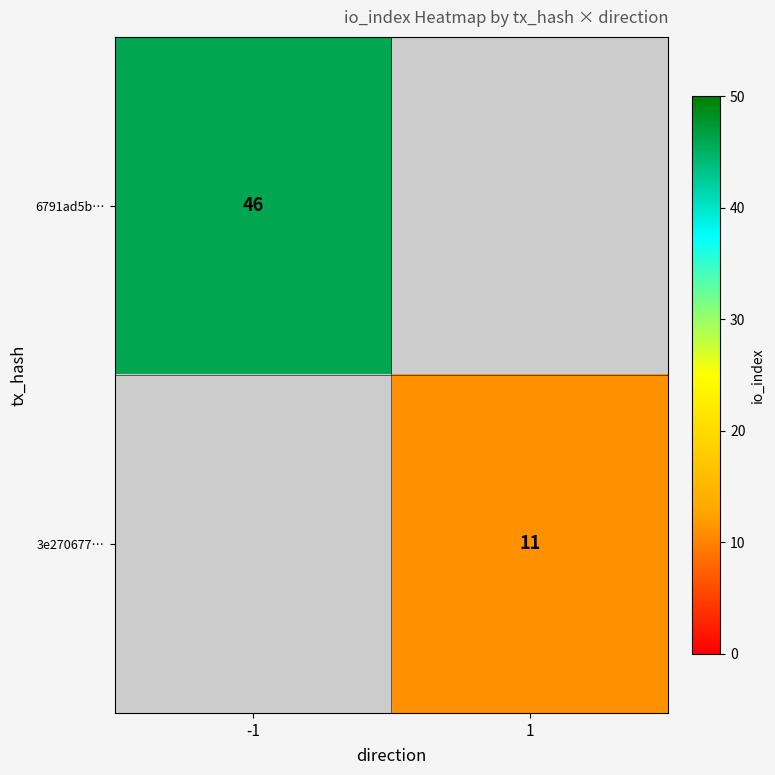

How many series are shown in this chart?

2